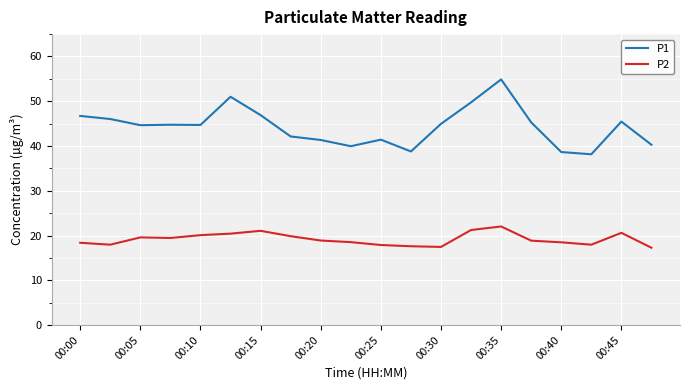

At how many categories does at least one series exceed 49?

3